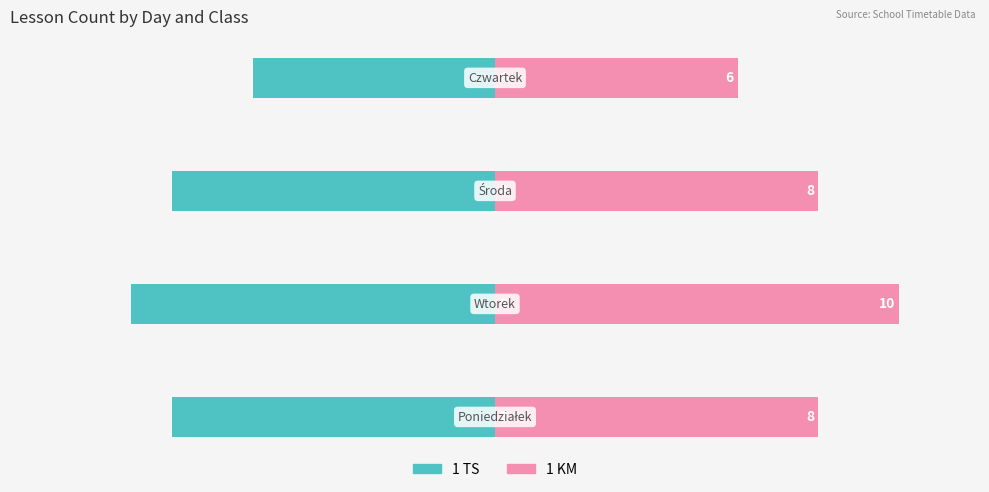

Count the 1 TS values in the range -8 to -6.

3